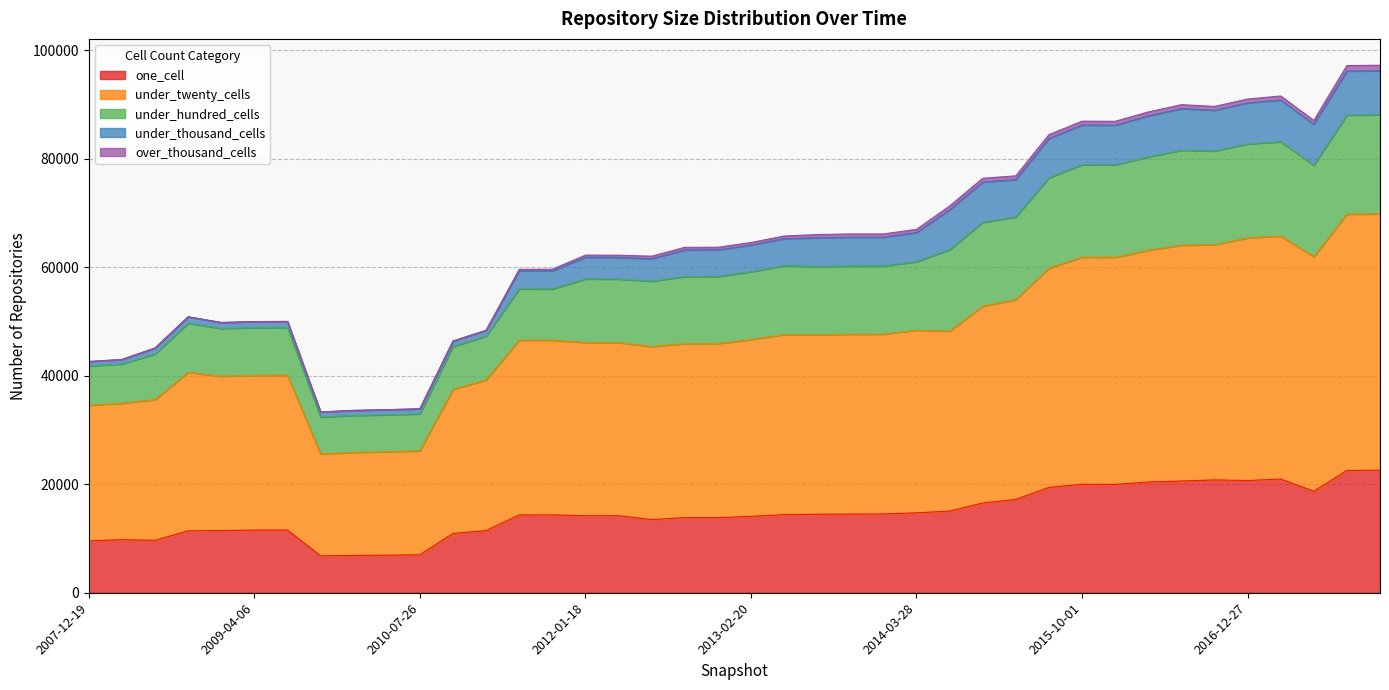

How many lines are shown in the chart?

5